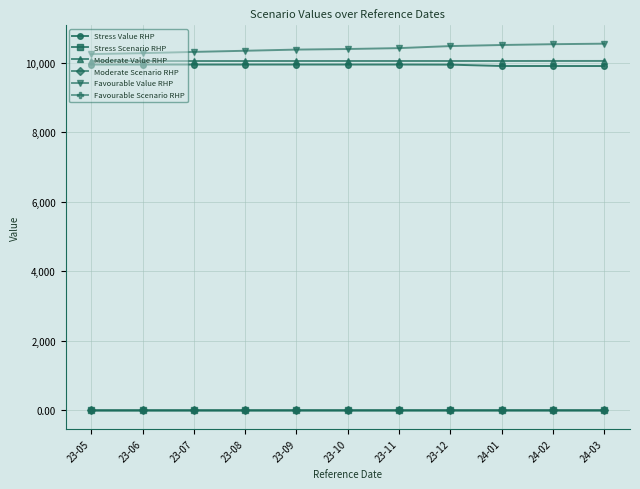

What are all the series names shown in the legend?

Stress Value RHP, Stress Scenario RHP, Moderate Value RHP, Moderate Scenario RHP, Favourable Value RHP, Favourable Scenario RHP